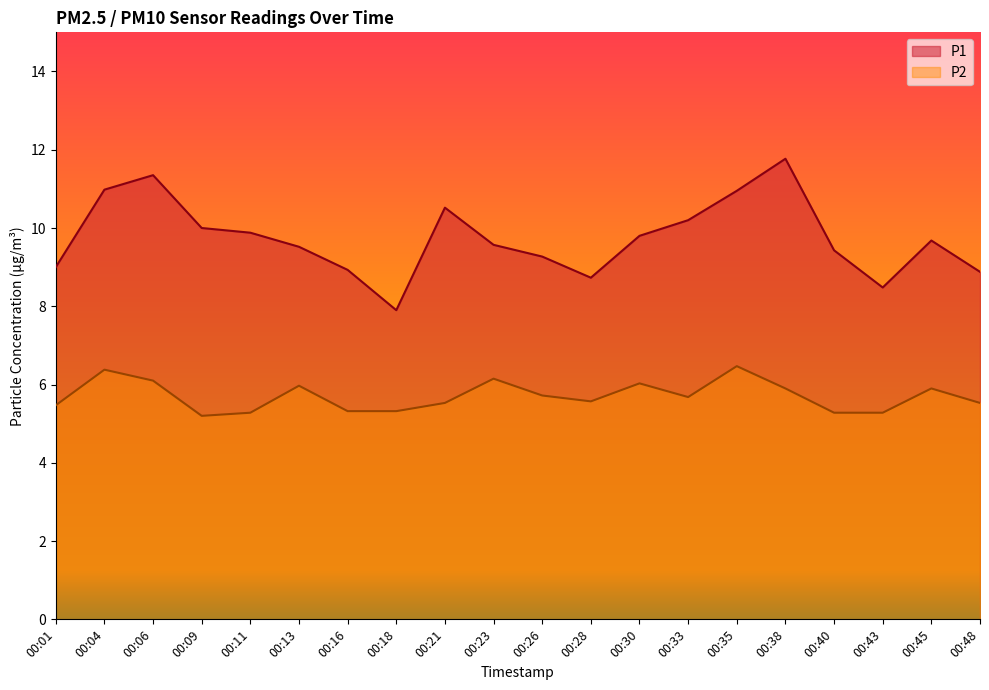

Reading left to right, what are all the values shown in this chart?

P1: 9.0	11.0	11.3	10.0	9.9	9.5	8.9	7.9	10.5	9.6	9.3	8.7	9.8	10.2	10.9	11.8	9.4	8.5	9.7	8.9
P2: 5.5	6.4	6.1	5.2	5.3	6.0	5.3	5.3	5.5	6.2	5.7	5.6	6.0	5.7	6.5	5.9	5.3	5.3	5.9	5.5